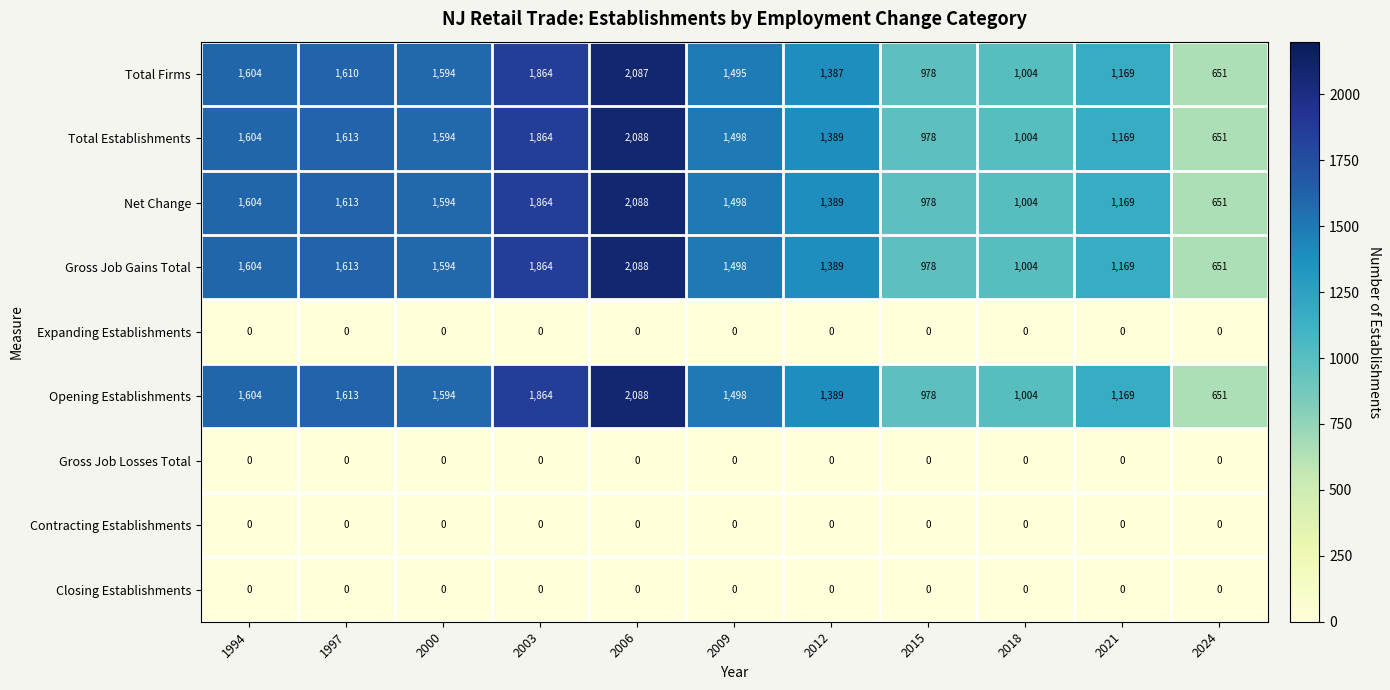

Which category has the highest value across all series?

2006